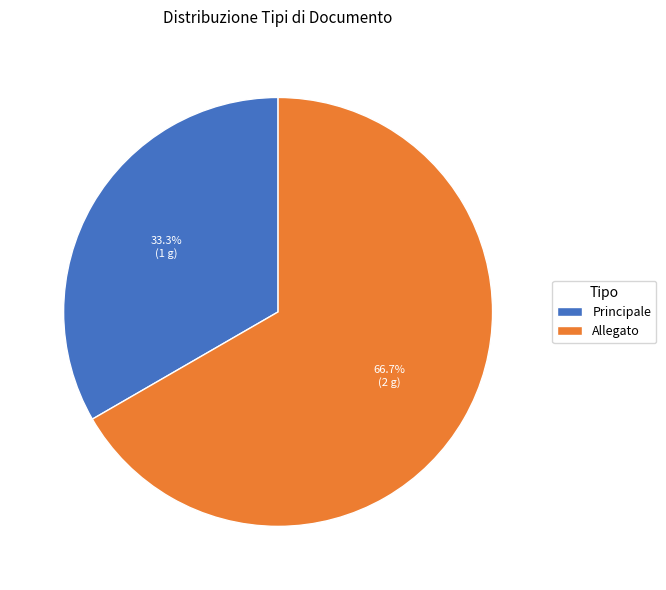

How many slices are in this pie chart?

2